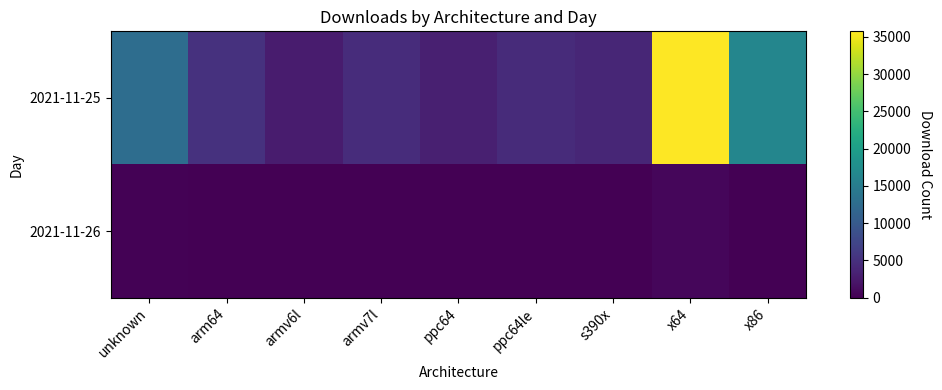

What is the difference between the highest and lowest values at x86?

16349